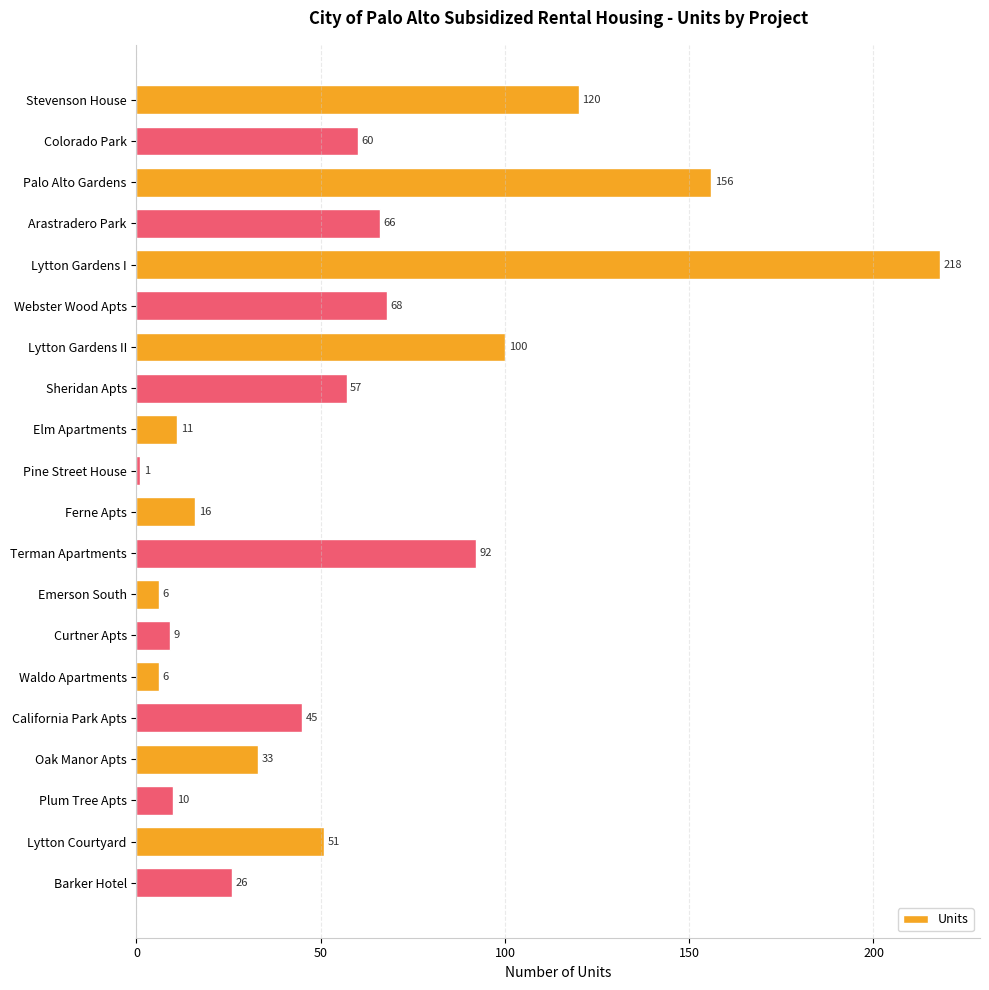

True or false: the data shows 110 at Webster Wood Apts.

False